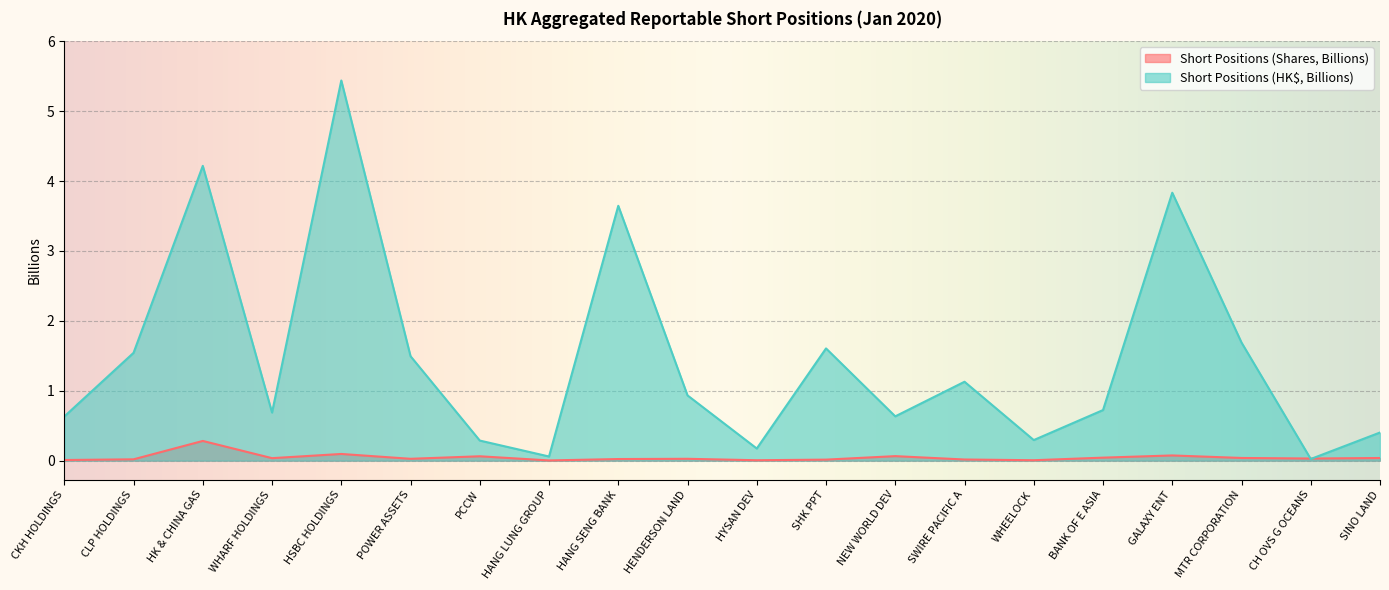

How many intersections are there between Short Positions (HK$, Billions) and Short Positions (Shares, Billions)?

2